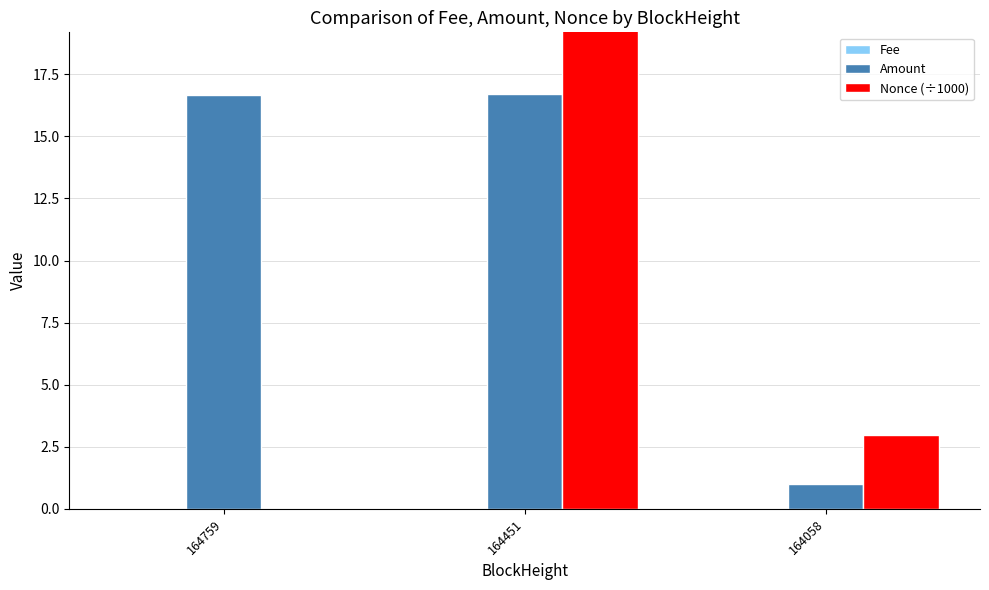

Read the Amount value at 164759.

16.7